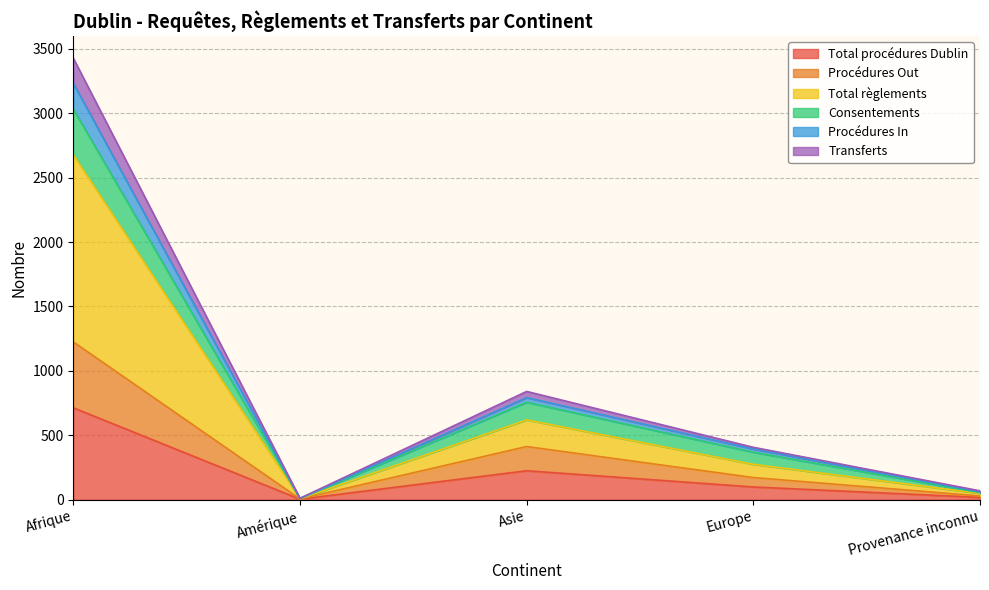

How many series are shown in this chart?

6